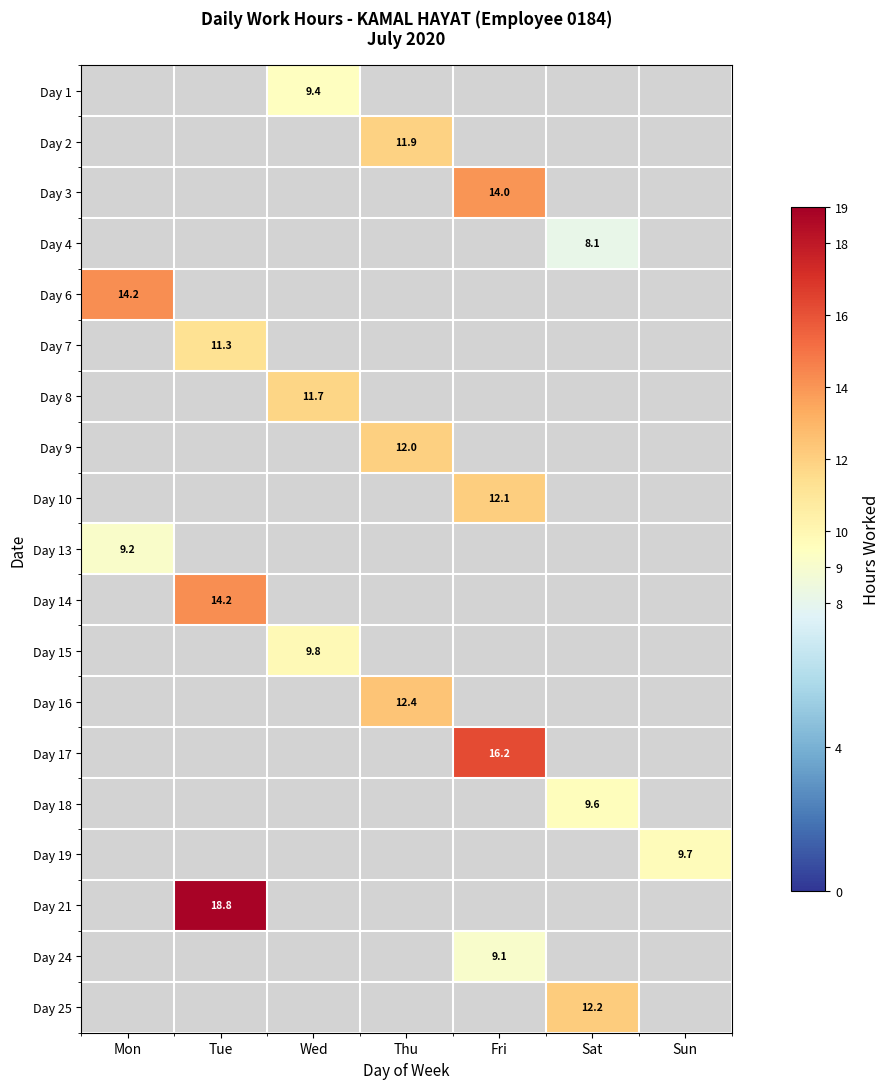

Is the value of Day 18 at Sat greater than the value of Day 13 at Mon?

Yes